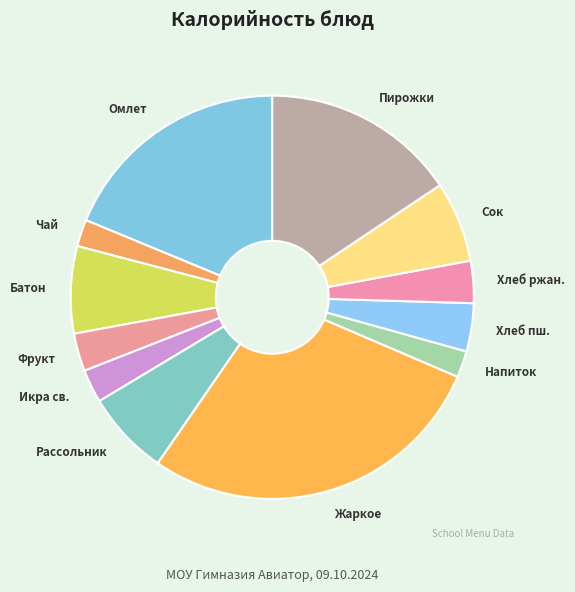

True or false: Рассольник accounts for 16% of the total.

False